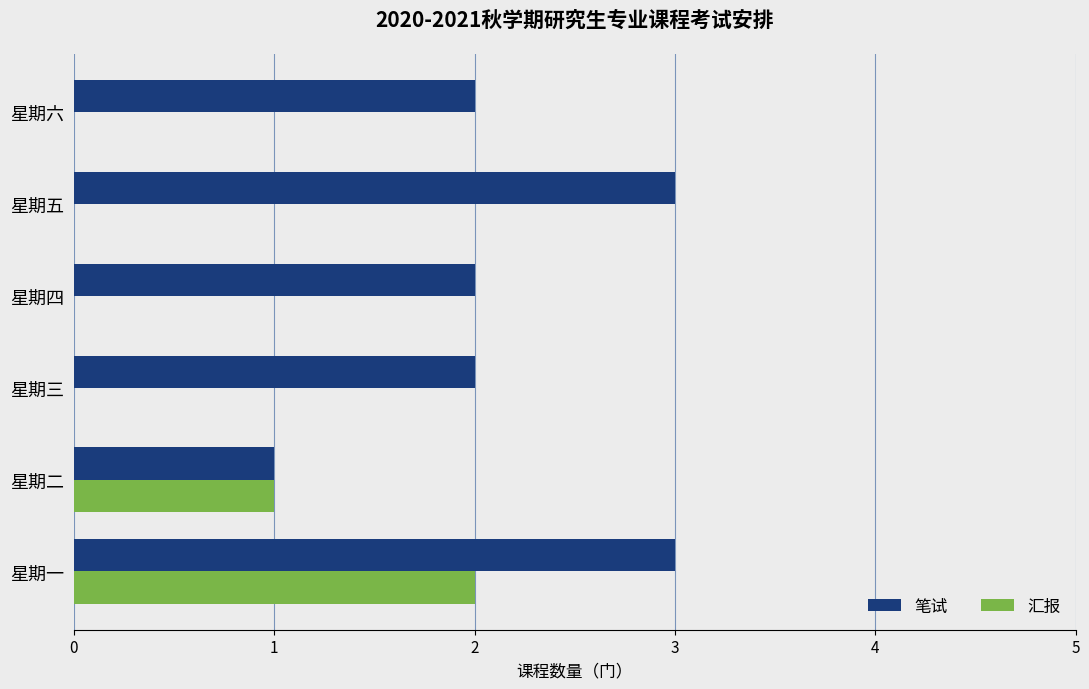

What is the average value of the 笔试 series?

2